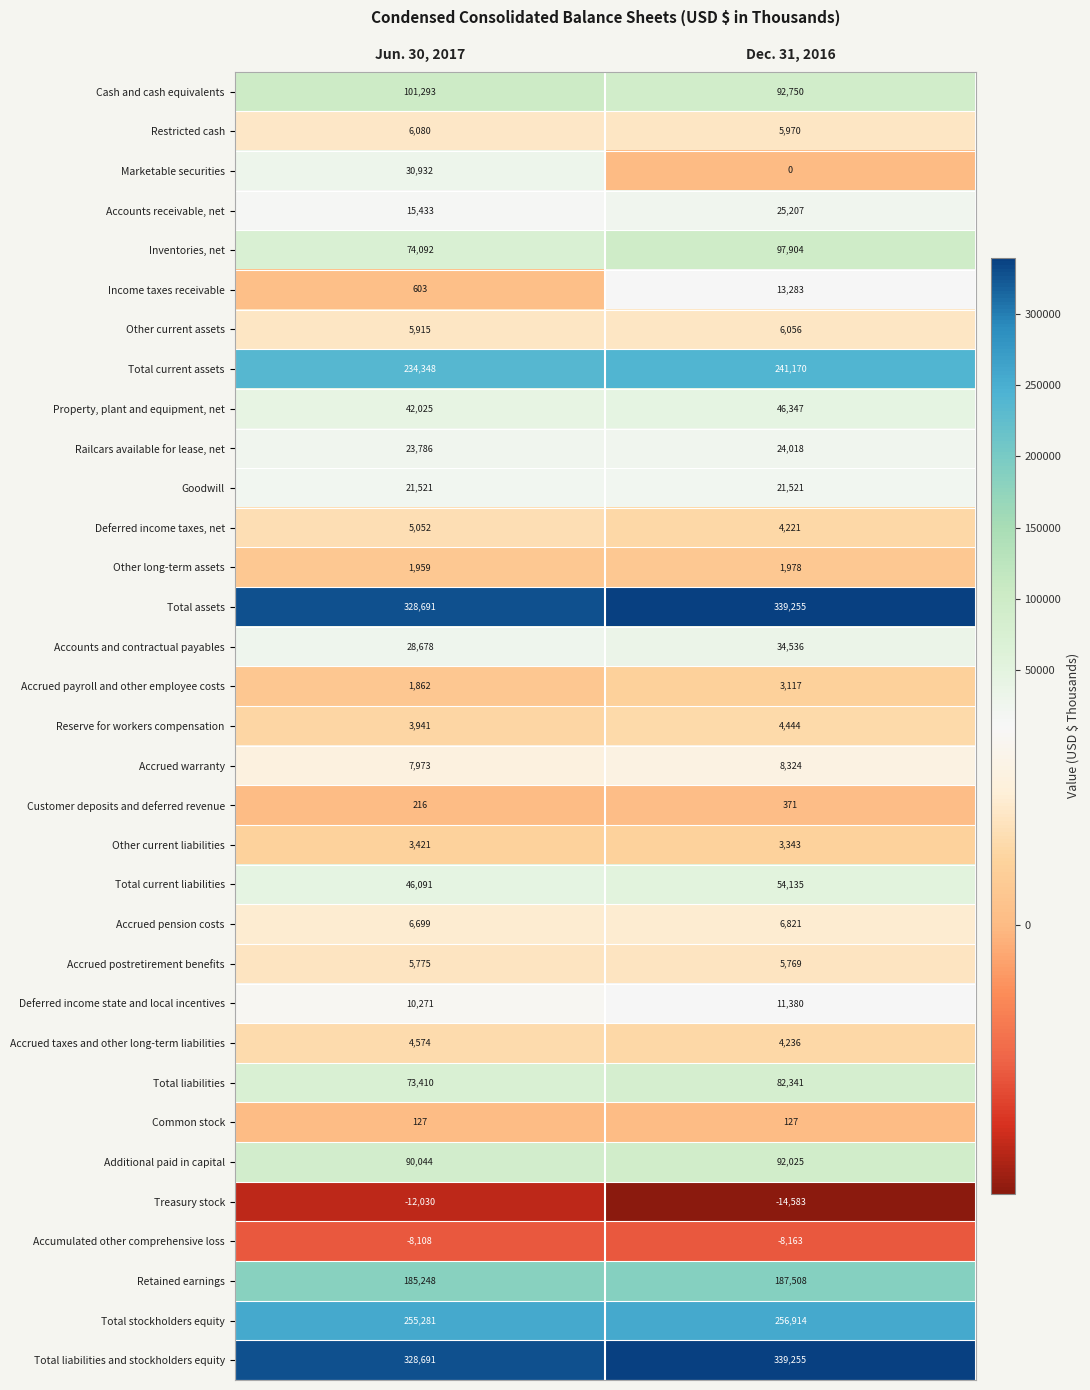

List the labels in order of Inventories, net value, smallest first.

Jun. 30, 2017, Dec. 31, 2016